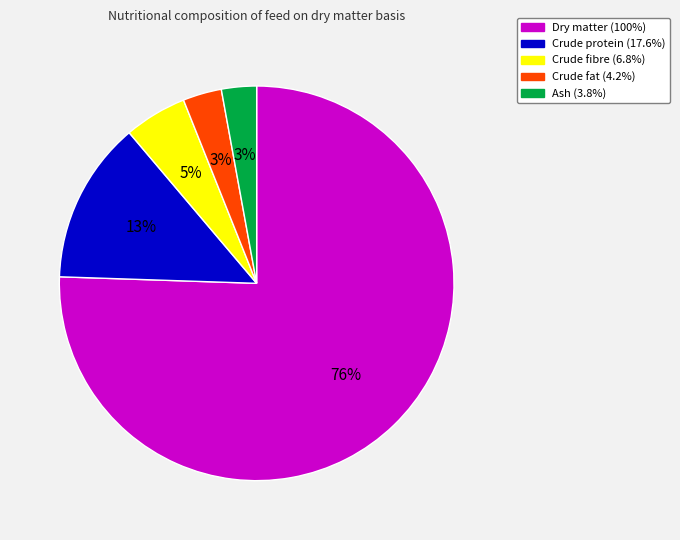

To the nearest percent, what is the difference between the largest and smallest slice percentages?

73%